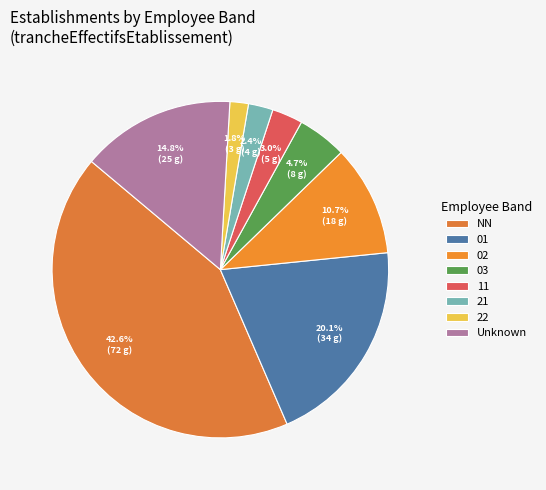

What percentage is NOT represented by 11?

97.0%